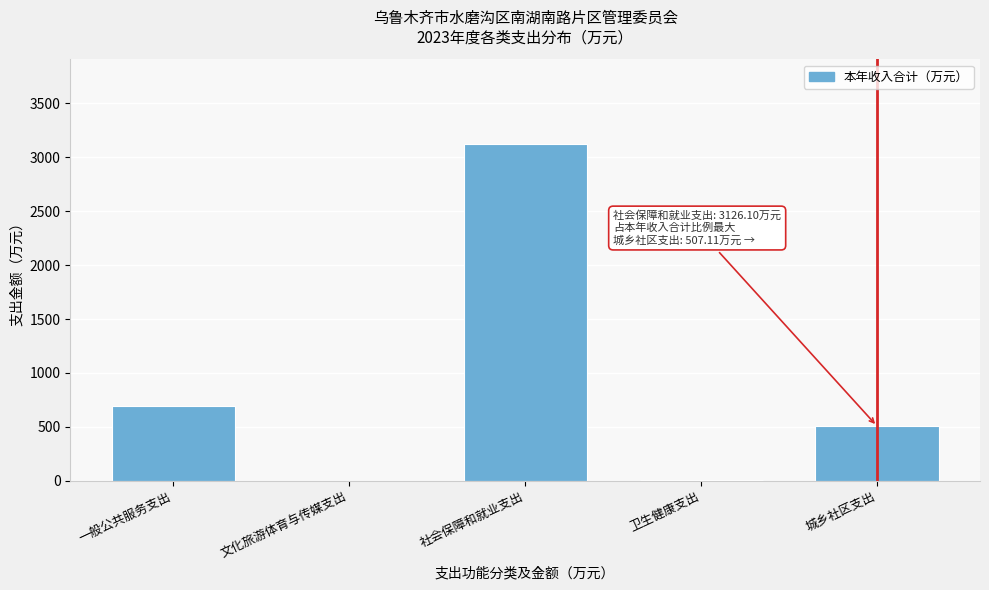

What is the greatest value displayed?

3126.1